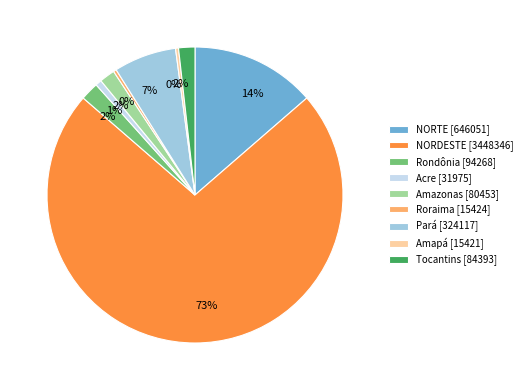

True or false: Amapá accounts for 0% of the total.

True